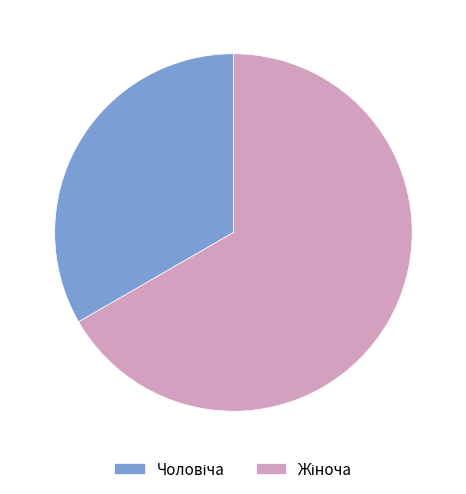

How many slices are in this pie chart?

2